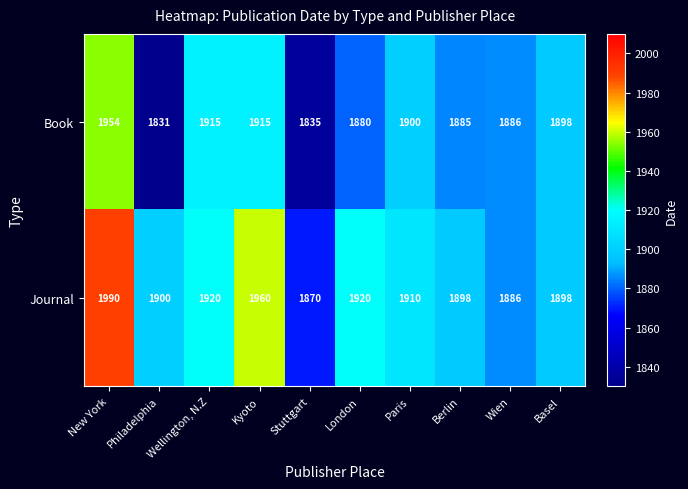

At which label is Book closest to 1892?

Wien